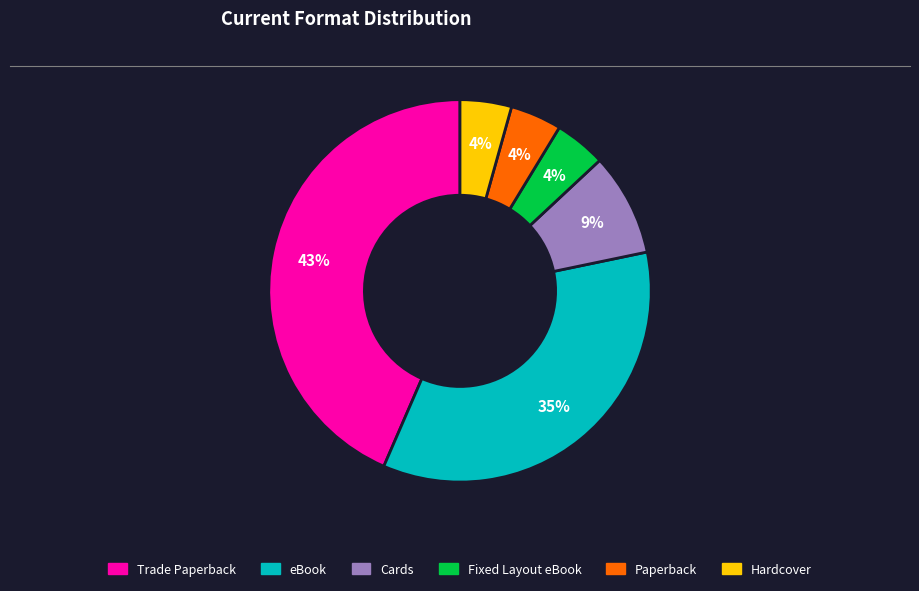

Do Hardcover and Trade Paperback together represent more than half of the pie?

No